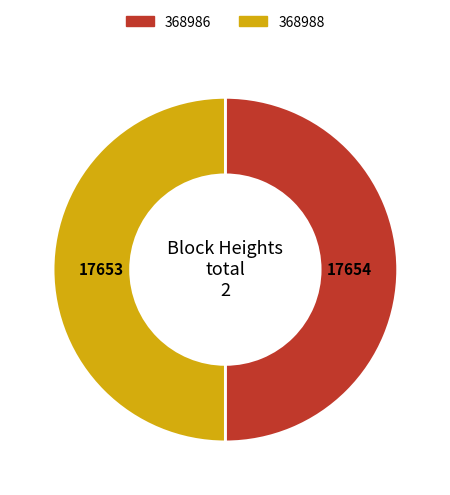

What is the ratio of the value at 368988 to the value at 368986?

1.0